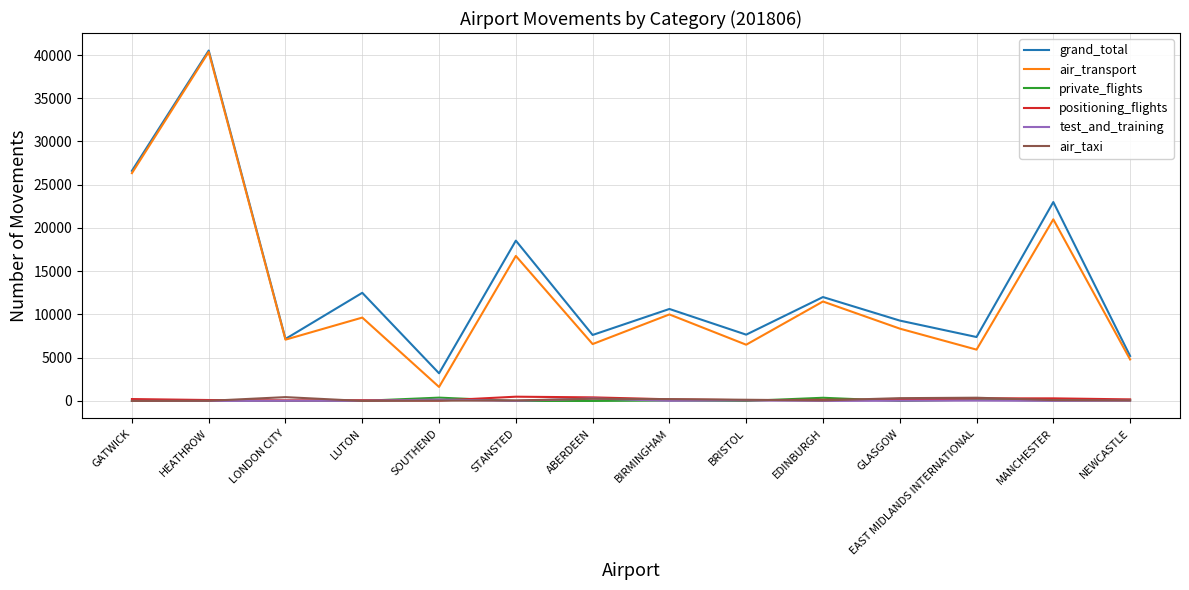

Between ABERDEEN and MANCHESTER, which series saw the biggest shift?

grand_total